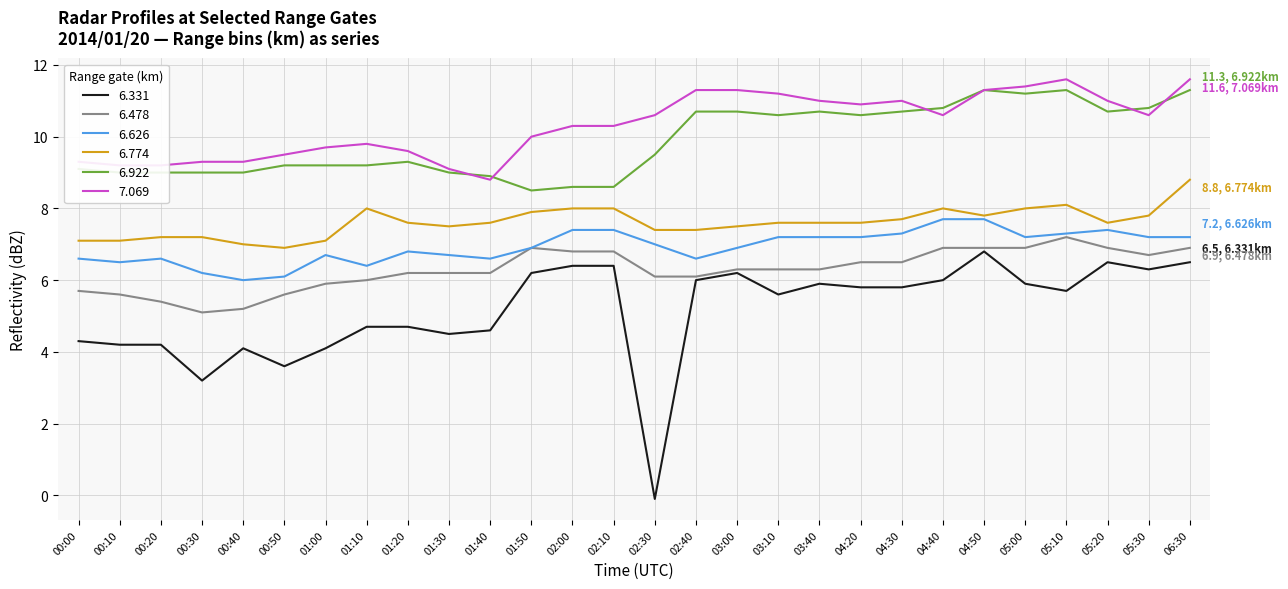

What position from the right is 00:20?

26